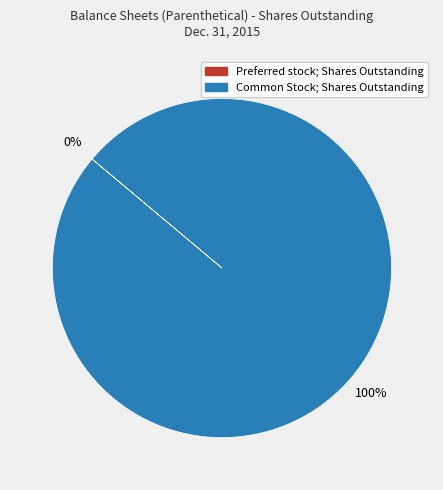

Which has a higher value, Preferred stock; Shares Outstanding or Common Stock; Shares Outstanding?

Common Stock; Shares Outstanding